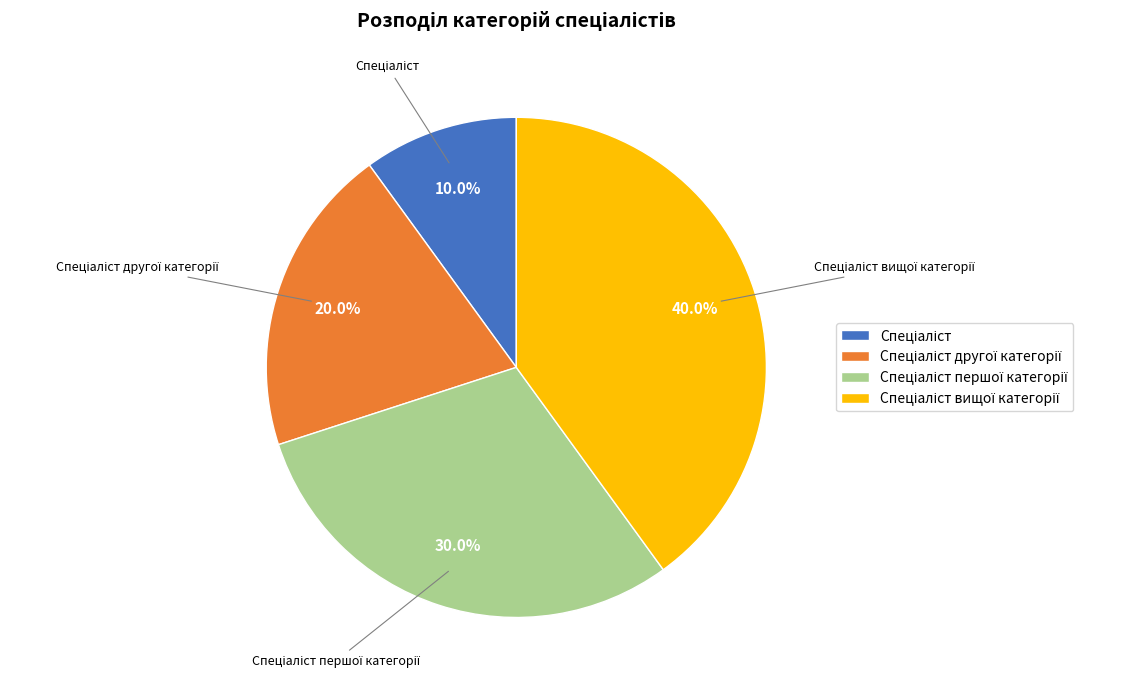

Is there any slice that represents more than half of the pie?

No